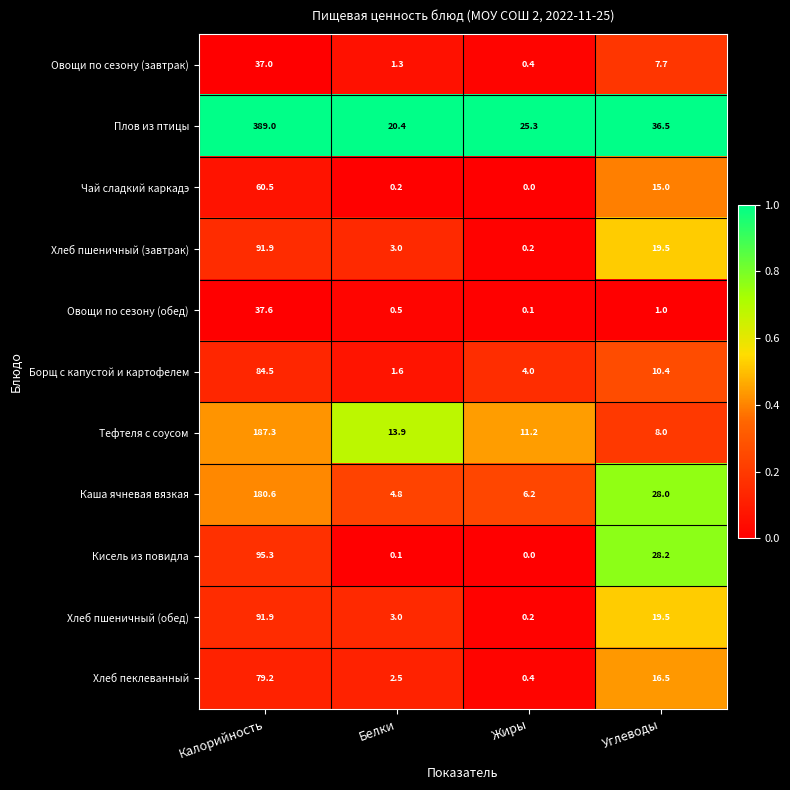

List the labels in order of Овощи по сезону (обед) value, largest first.

Калорийность, Углеводы, Белки, Жиры